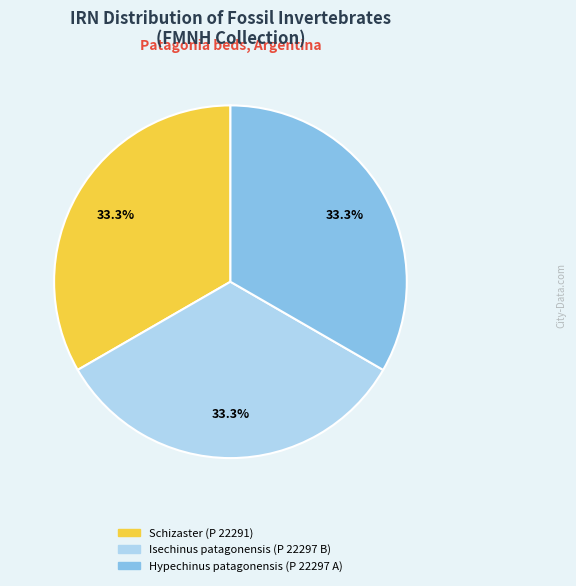

Does Isechinus patagonensis (P 22297 B) represent more than half of the total?

No